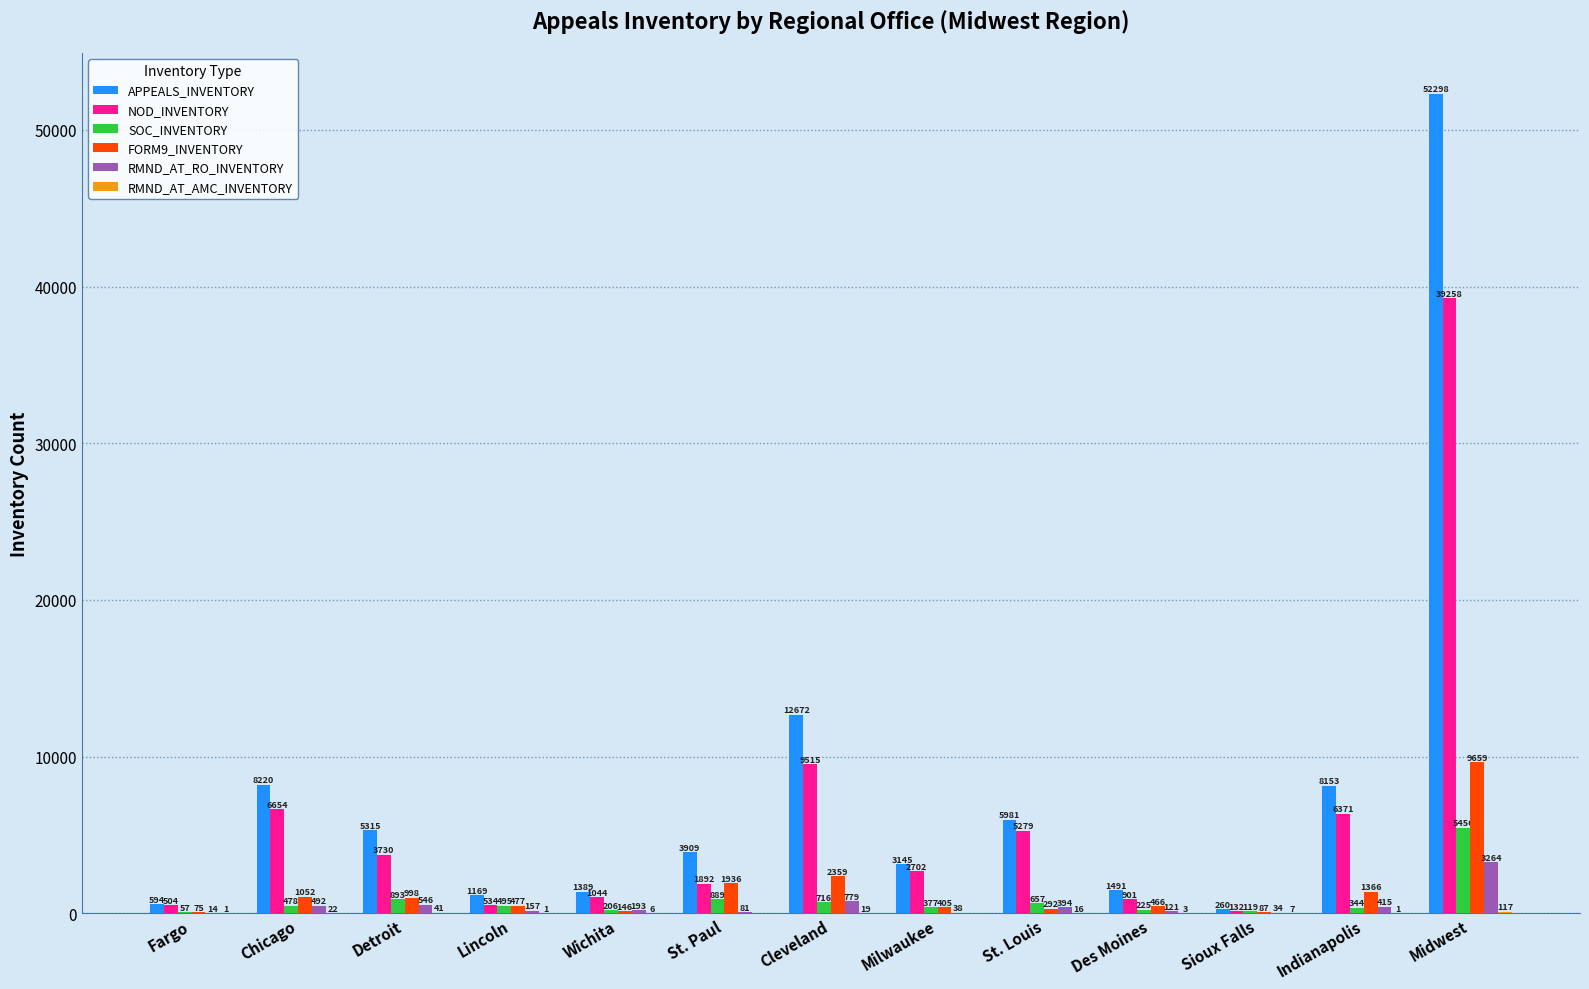

The APPEALS_INVENTORY series shows 3909 at St. Paul. True or false?

True